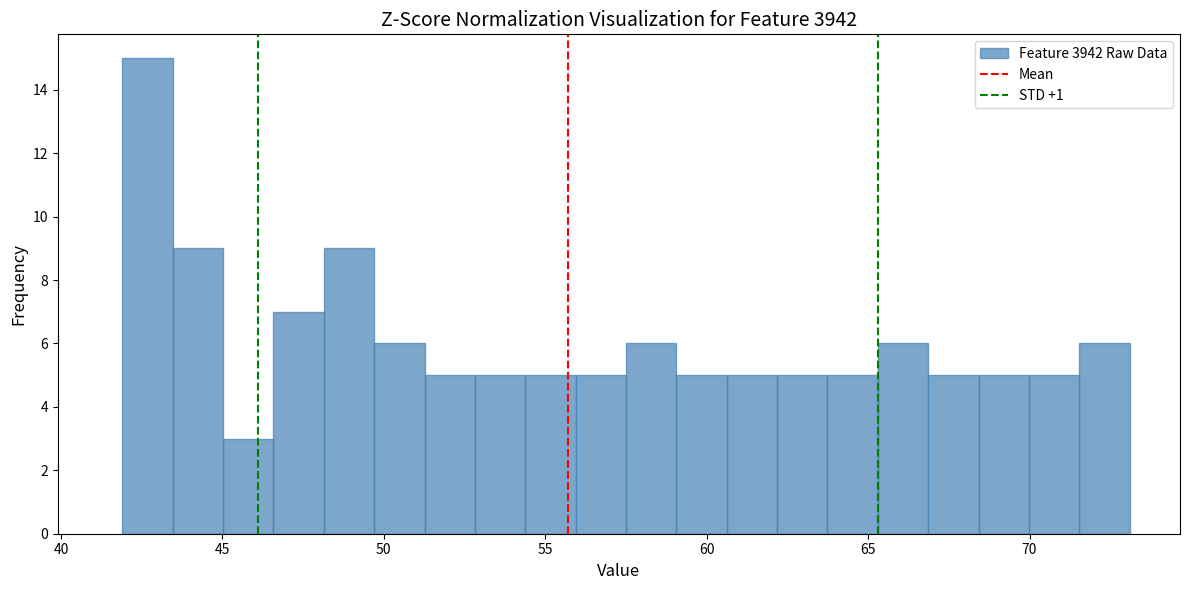

Read against the x-axis, roughly where is the centre of the tallest bar?

42.5